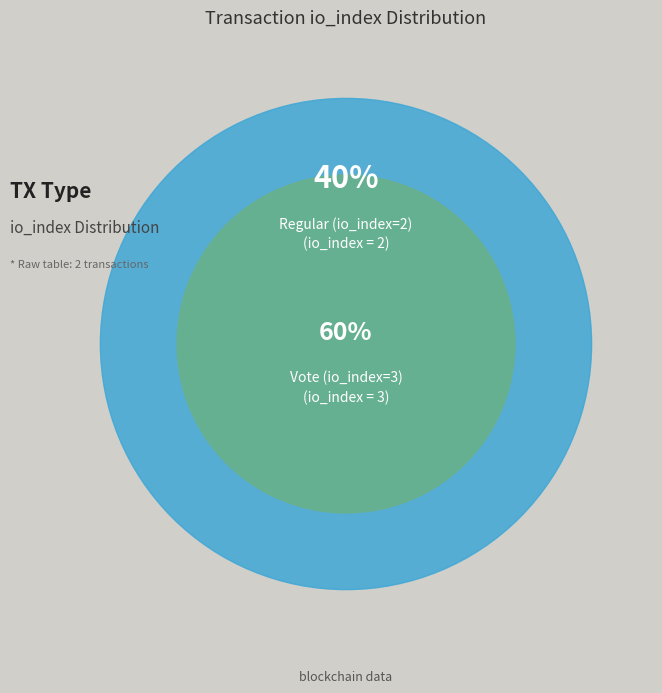

What is the largest slice in the pie chart?

Vote (io_index=3)